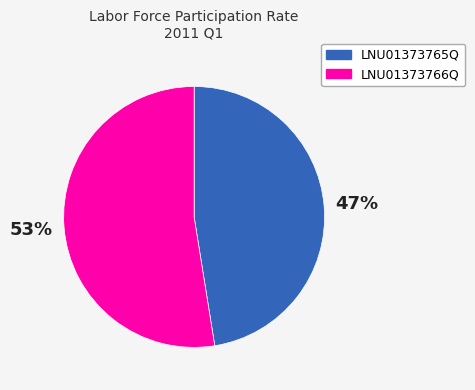

Rank the categories by value from lowest to highest.

LNU01373765Q, LNU01373766Q